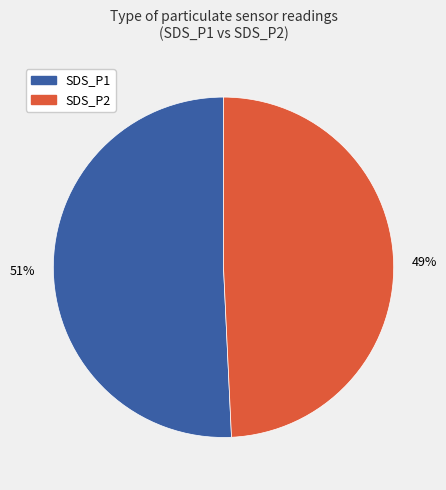

To the nearest percent, what portion does SDS_P2 represent?

49%